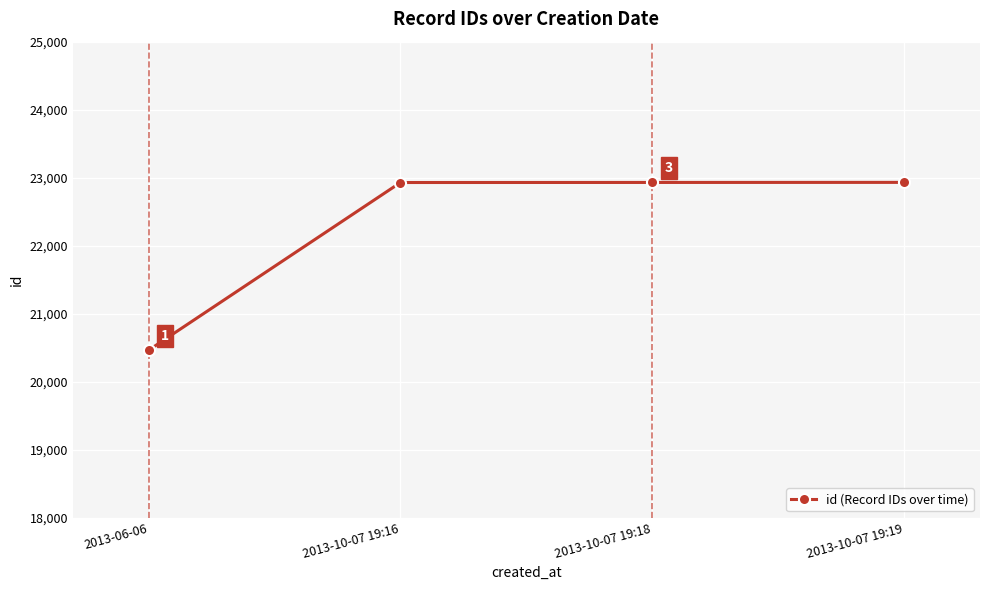

Between 2013-10-07 19:19 and 2013-10-07 19:16, which is larger?

2013-10-07 19:19